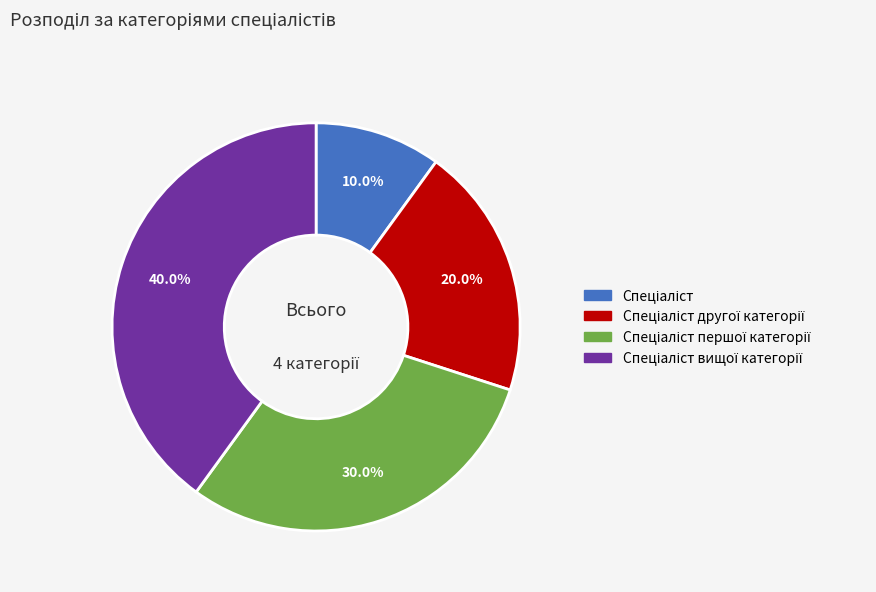

To the nearest percent, what is the average slice percentage?

25%